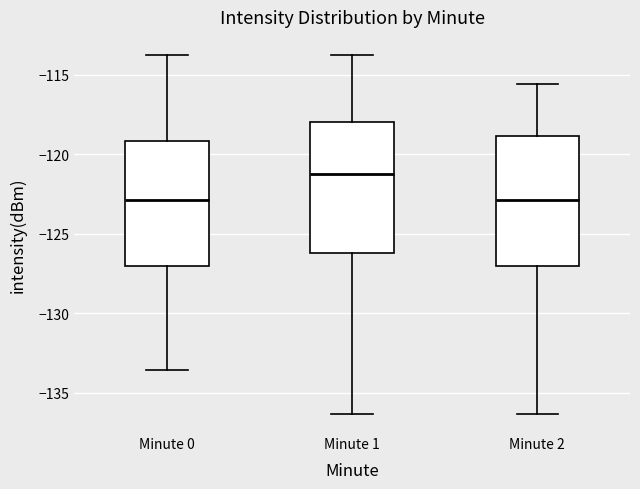

Reading left to right, read every box against the y-axis: the position of its median line, the range the box covers, and the ends of its whiskers. The values are not printed on the chart, so give them approximately, as read against the axis.

Minute 0: median -123.0, box -127.0 to -119.0, whiskers -133.5 to -114.0
Minute 1: median -121.5, box -126.0 to -118.0, whiskers -136.5 to -114.0
Minute 2: median -123.0, box -127.0 to -119.0, whiskers -136.5 to -115.5